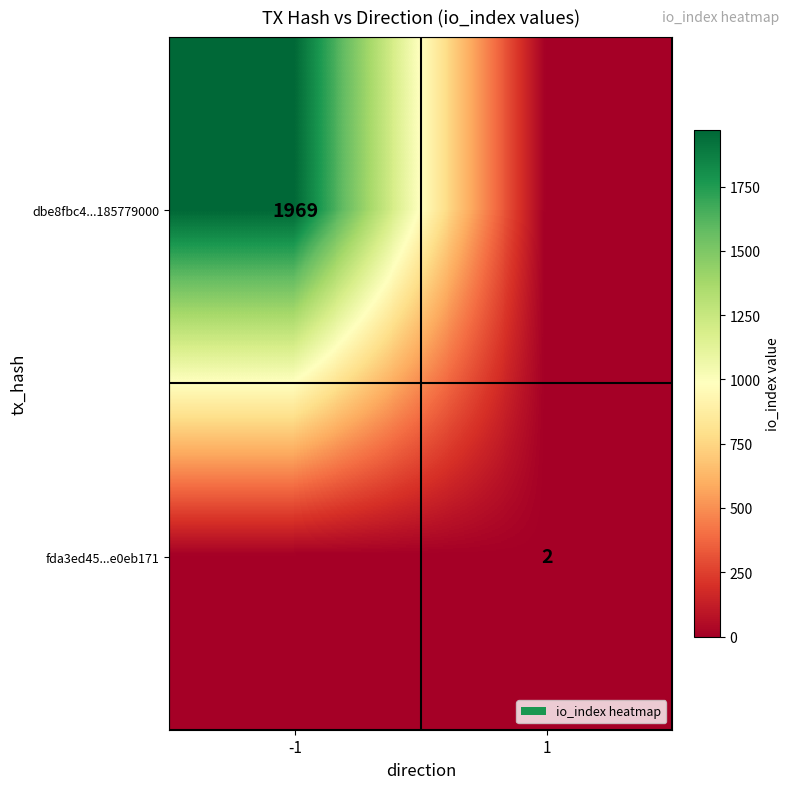

What is the total value across all series at -1?

1969